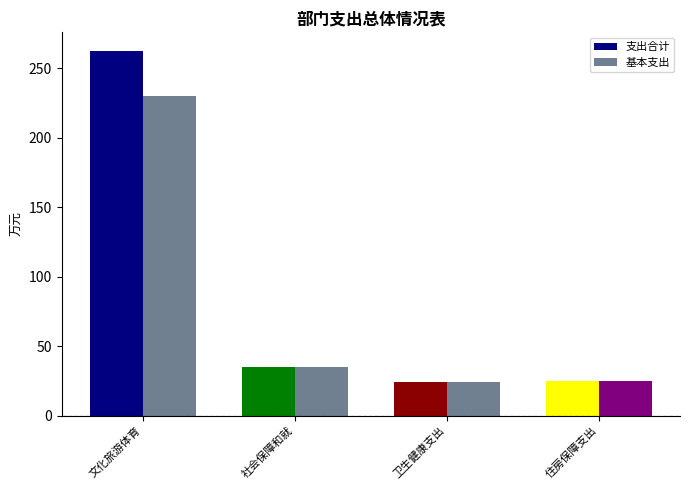

Reading left to right, transcribe all the data shown in this chart.

支出合计: 文化旅游体育与传媒支出=262.6	社会保障和就业支出=34.9	卫生健康支出=24.1	住房保障支出=25.1
基本支出: 文化旅游体育与传媒支出=230.3	社会保障和就业支出=34.9	卫生健康支出=24.1	住房保障支出=25.1